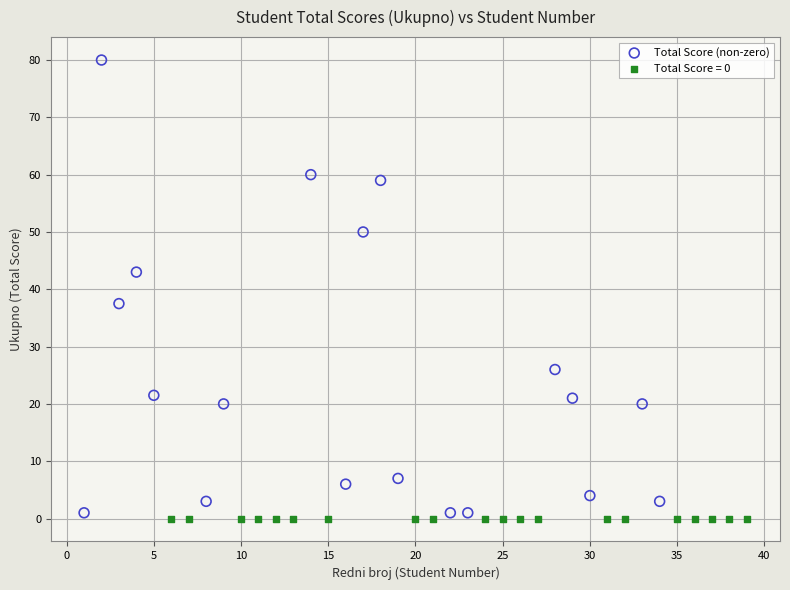

Which series contains the highest Y value?

Total Score (non-zero)